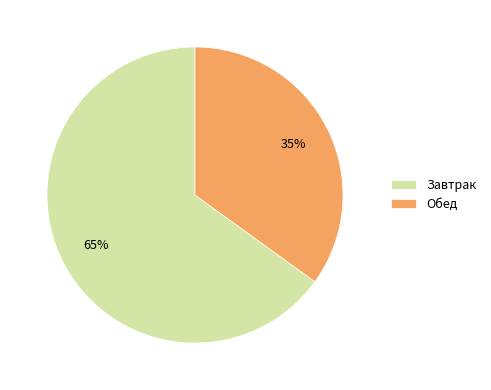

How many slices are in this pie chart?

2